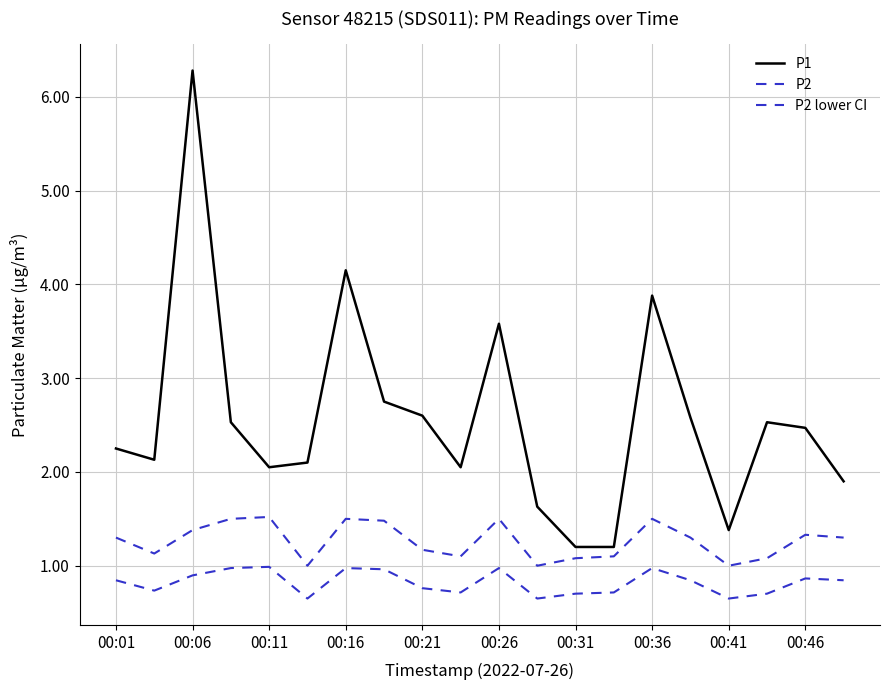

List the series in order of their overall mean, lowest first.

P2 lower CI, P2, P1